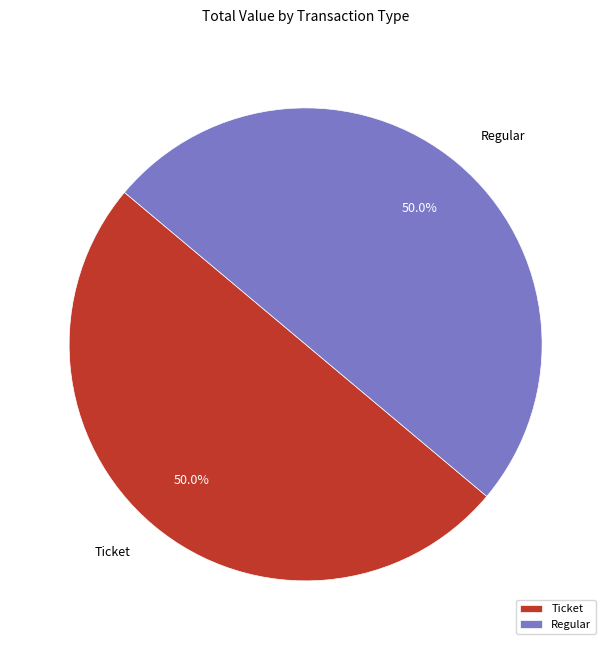

What portion of the pie excludes Ticket?

50.0%